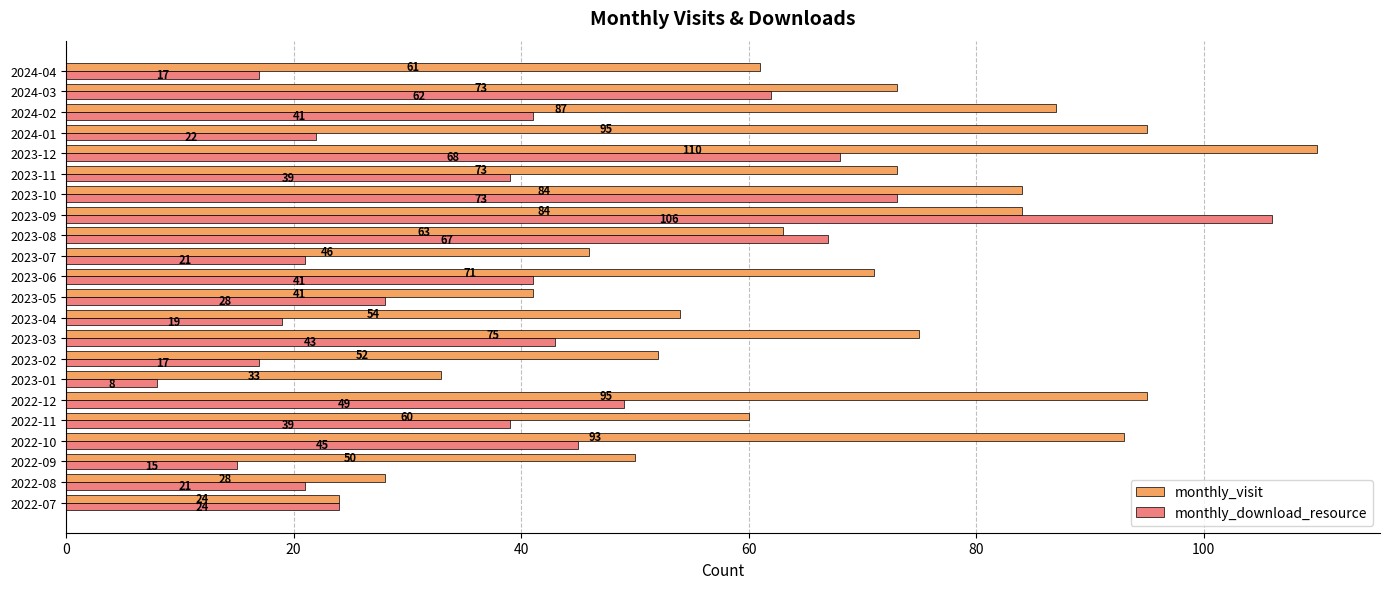

Which series changed the most between 2022-07 and 2024-01?

monthly_visit